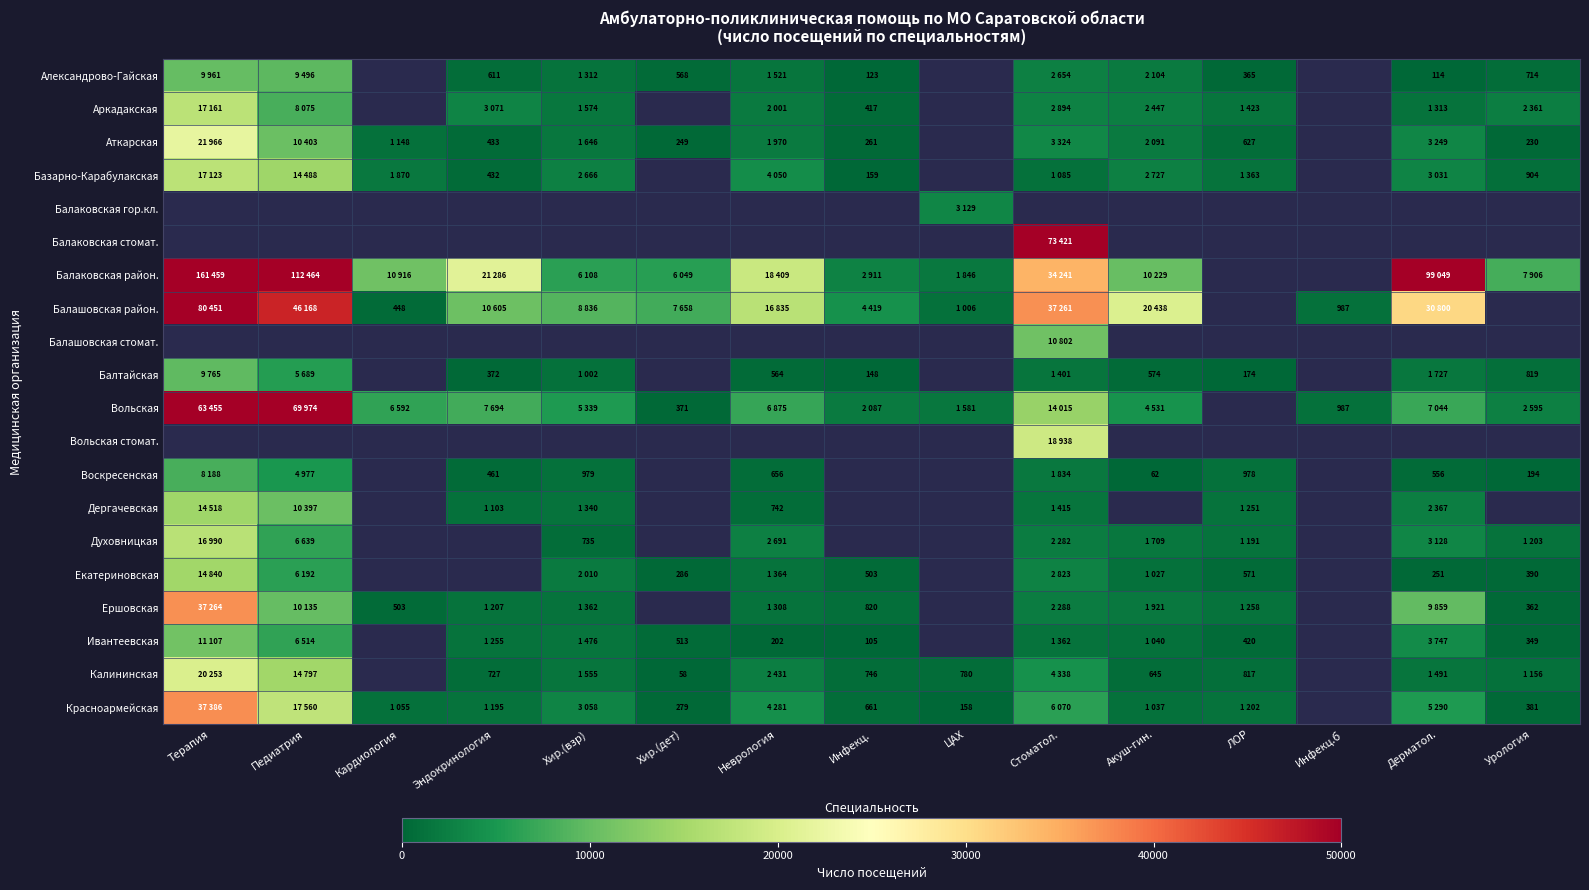

The Аткарская series shows 84 at Хир.(дет). True or false?

False